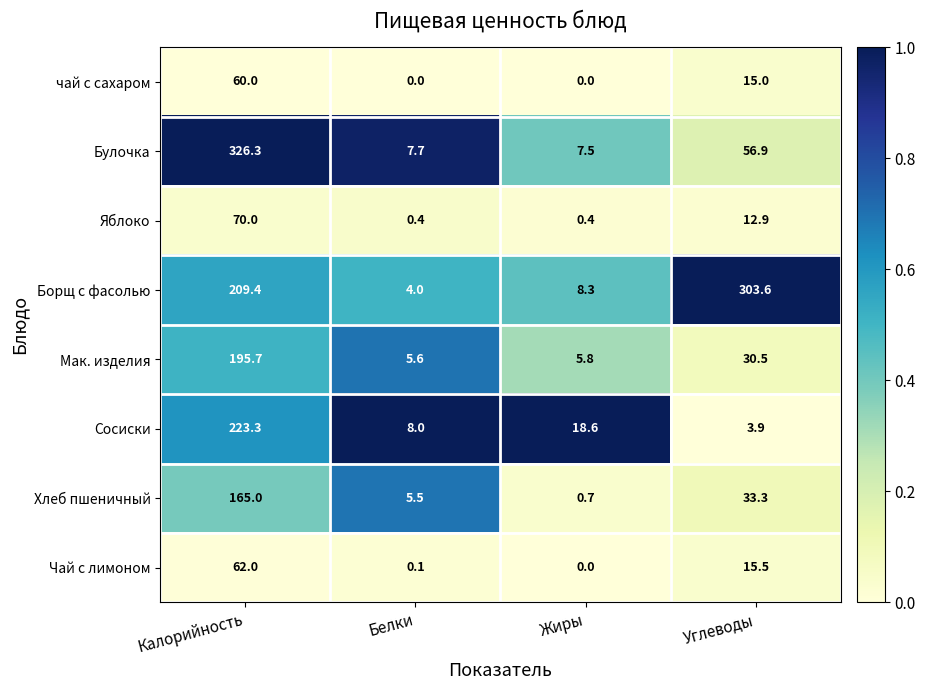

Rank the series by their maximum value, from highest to lowest.

Булочка, Борщ с фасолью, Сосиски, Мак. изделия, Хлеб пшеничный, Яблоко, Чай с лимоном, чай с сахаром